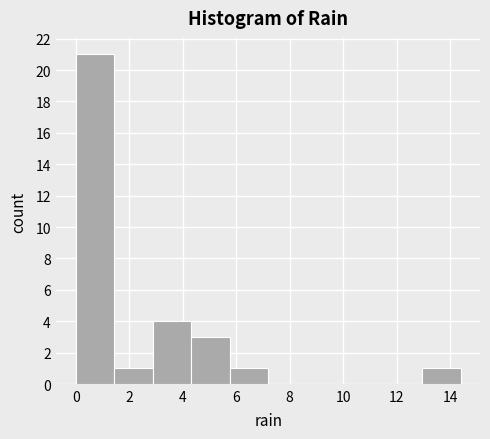

How tall is the bar that spans 1.44 to 2.88 on the x-axis? Neither the bar edges nor the heights are printed on the chart, so give them approximately, as read against the axes.

1